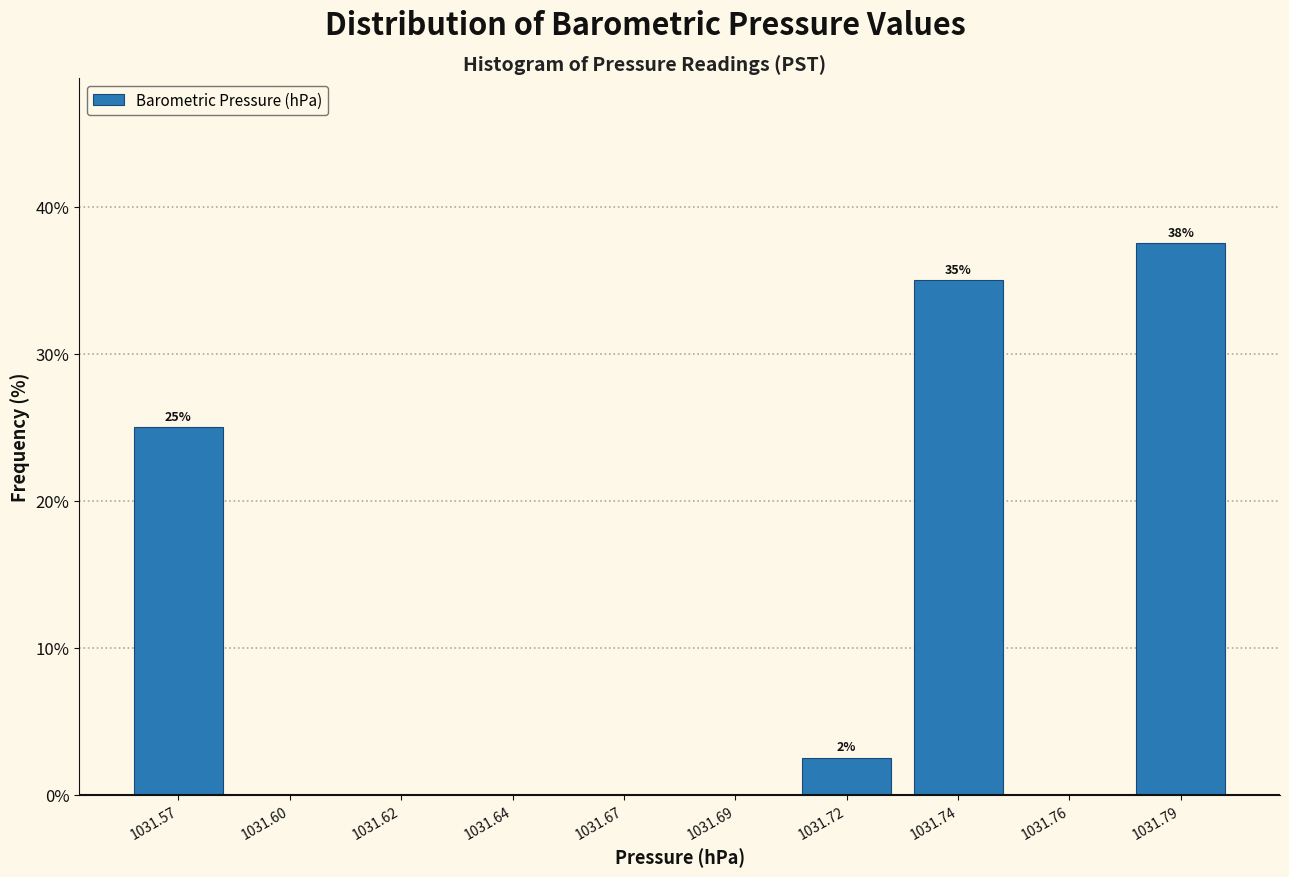

Reading left to right, list all the values displayed in this chart.

1031.57=25.0	1031.60=0.0	1031.62=0.0	1031.64=0.0	1031.67=0.0	1031.69=0.0	1031.72=2.5	1031.74=35.0	1031.76=0.0	1031.79=37.5